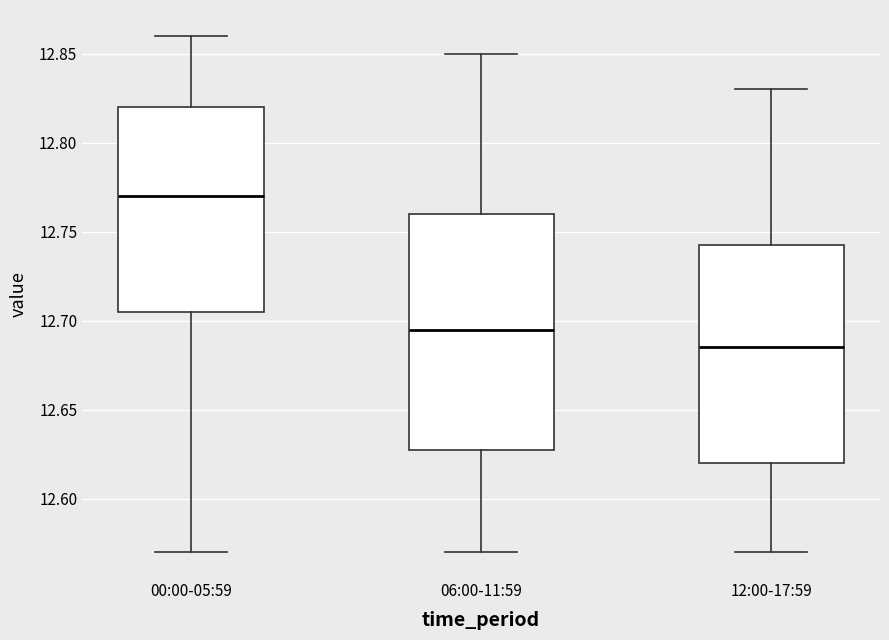

Reading left to right, read every box against the y-axis: the position of its median line, the range the box covers, and the ends of its whiskers. The values are not printed on the chart, so give them approximately, as read against the axis.

00:00-05:59: median 12.770, box 12.705 to 12.820, whiskers 12.570 to 12.860
06:00-11:59: median 12.695, box 12.630 to 12.760, whiskers 12.570 to 12.850
12:00-17:59: median 12.685, box 12.620 to 12.745, whiskers 12.570 to 12.830